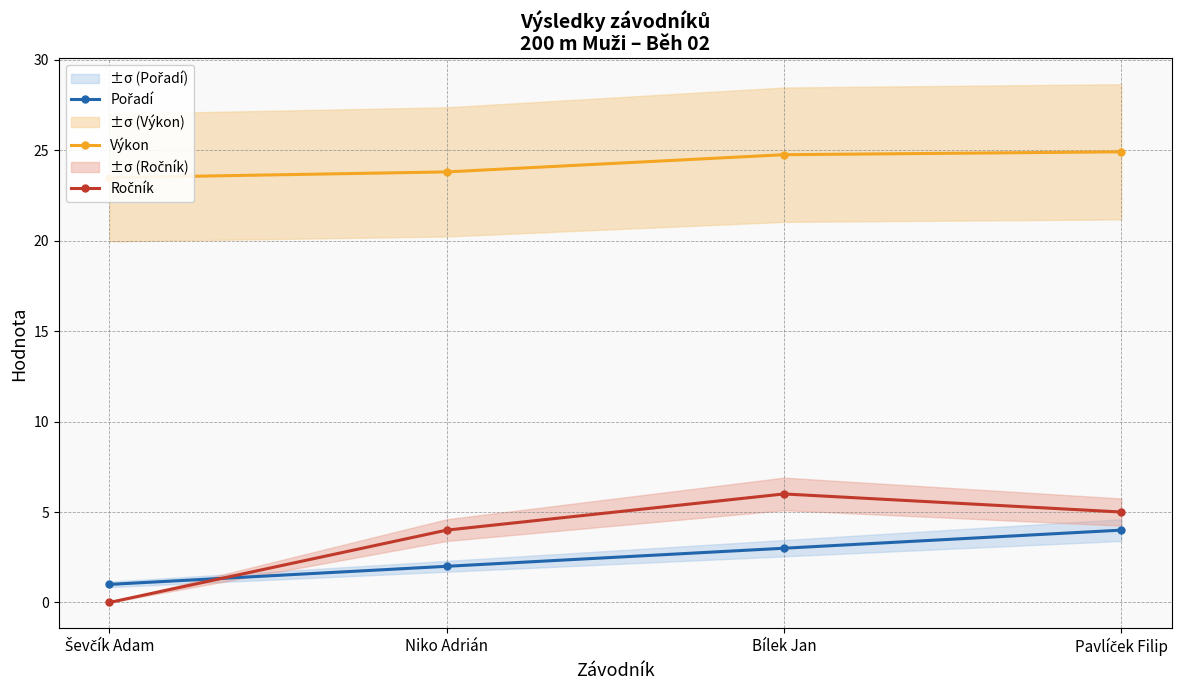

The Výkon series shows 24.9 at Pavlíček Filip. True or false?

True